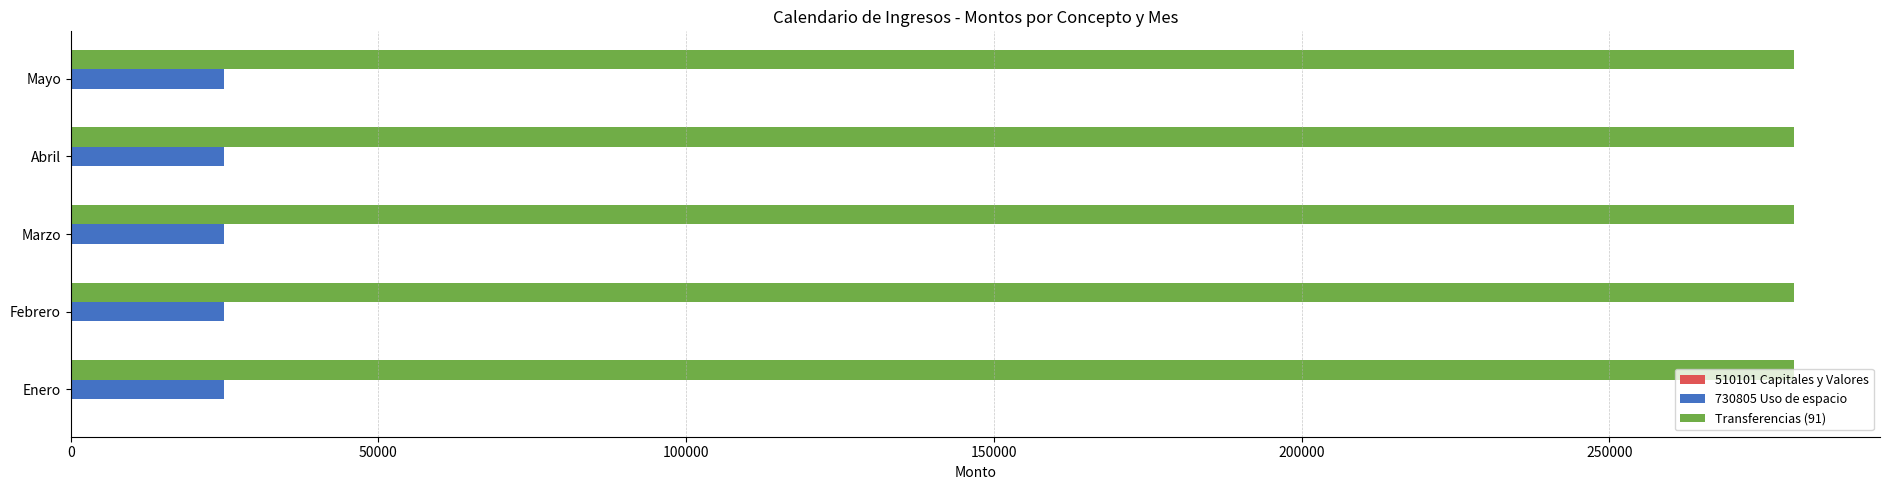

Is the value of Transferencias (91) at Marzo greater than the value of 730805 Uso de espacio at Febrero?

Yes